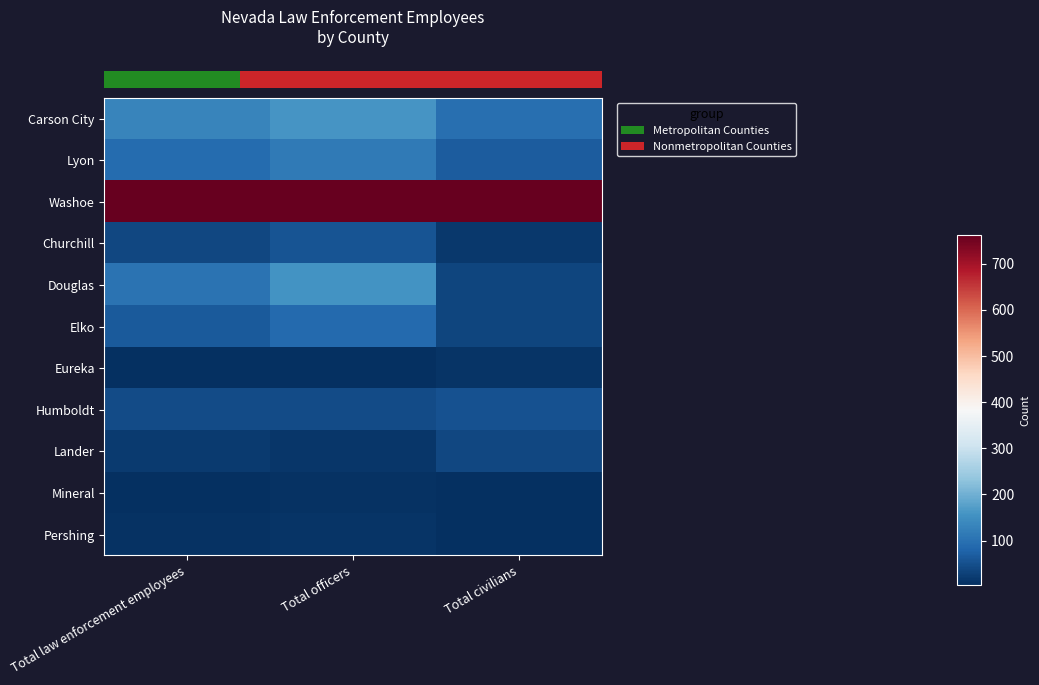

Count the number of categories in the chart.

3